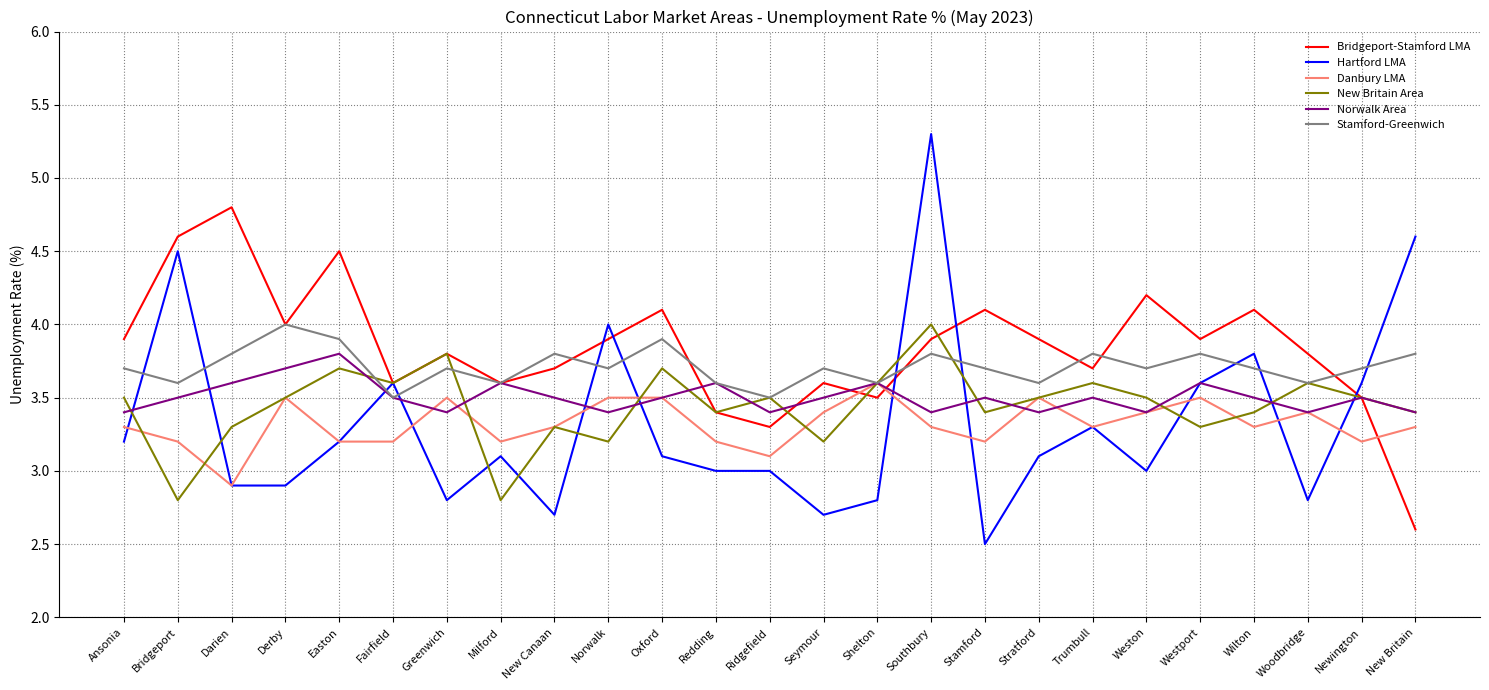

The Bridgeport-Stamford LMA series shows 3.8 at Greenwich. True or false?

True